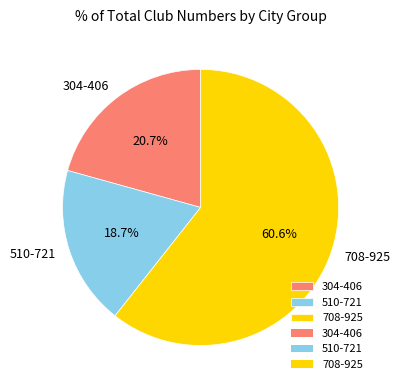

What is the smallest slice in the pie chart?

510-721